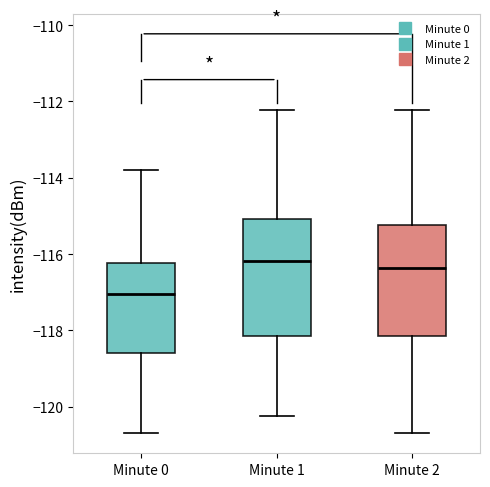

Reading left to right, read every box against the y-axis: the position of its median line, the range the box covers, and the ends of its whiskers. The values are not printed on the chart, so give them approximately, as read against the axis.

Minute 0: median -117.0, box -118.6 to -116.2, whiskers -120.6 to -113.8
Minute 1: median -116.2, box -118.2 to -115.0, whiskers -120.2 to -112.2
Minute 2: median -116.4, box -118.2 to -115.2, whiskers -120.6 to -112.2